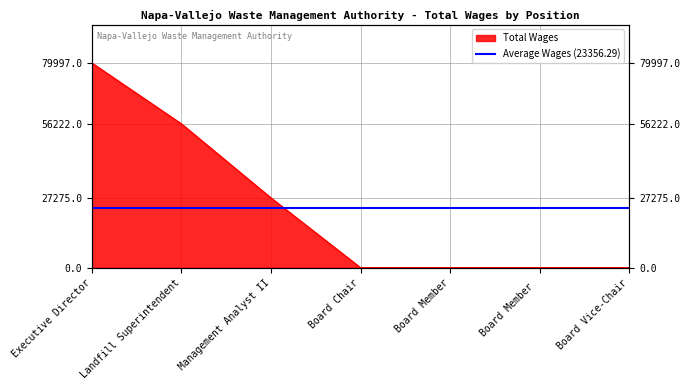

Reading left to right, list all the values displayed in this chart.

Executive Director=79997	Landfill Superintendent=56222	Management Analyst II=27275	Board Chair=0	Board Member=0	Board Member =0	Board Vice-Chair=0